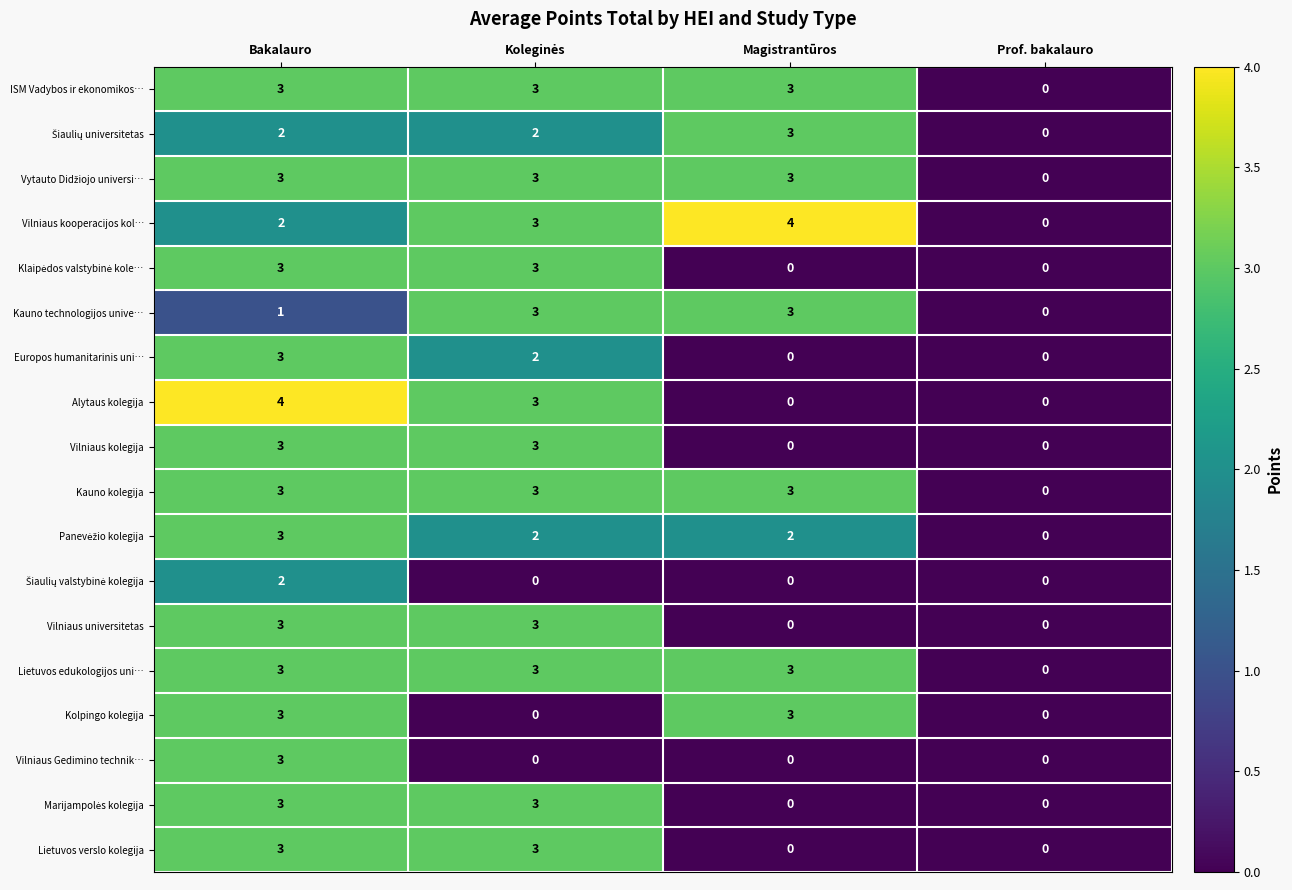

At which category is the sum across all series the highest?

Bakalauro